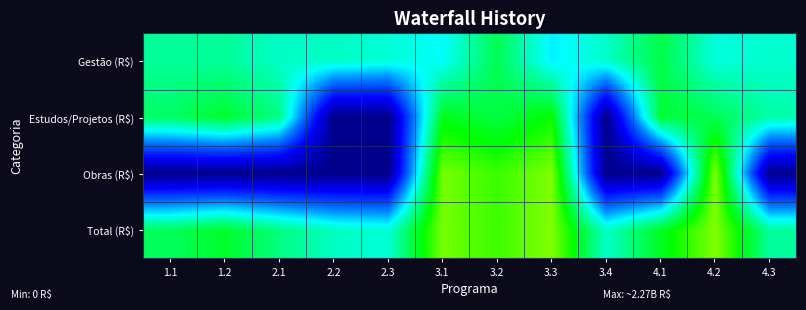

Which series has the largest range (max minus min)?

Obras (R$)